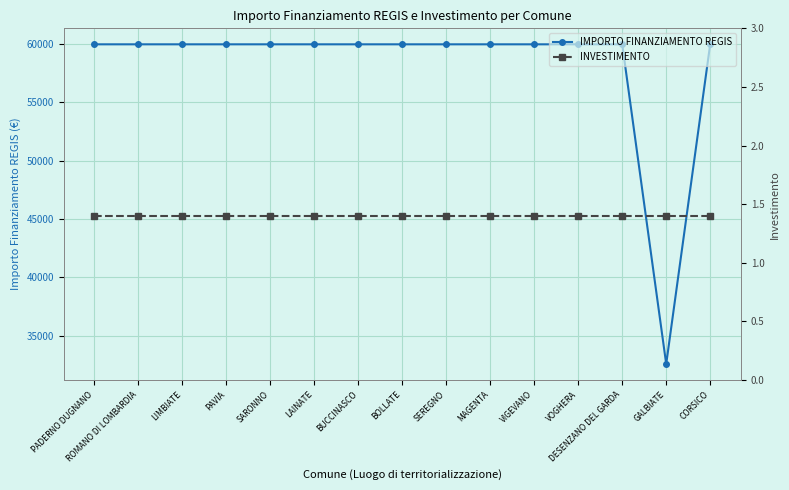

Reading left to right, transcribe all the data shown in this chart.

IMPORTO FINANZIAMENTO REGIS: 59966.0	59966.0	59966.0	59966.0	59966.0	59966.0	59966.0	59966.0	59966.0	59966.0	59966.0	59966.0	59966.0	32589.0	59966.0
INVESTIMENTO: 1.4	1.4	1.4	1.4	1.4	1.4	1.4	1.4	1.4	1.4	1.4	1.4	1.4	1.4	1.4